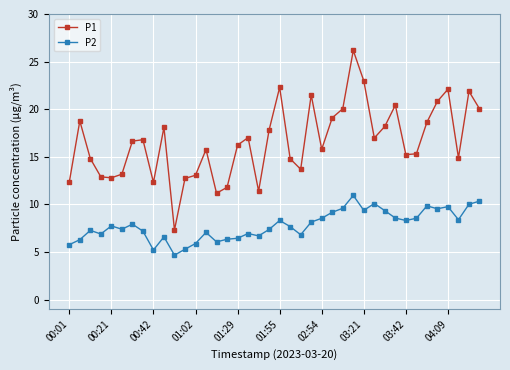

True or false: P2 and P1 cross at least once.

False